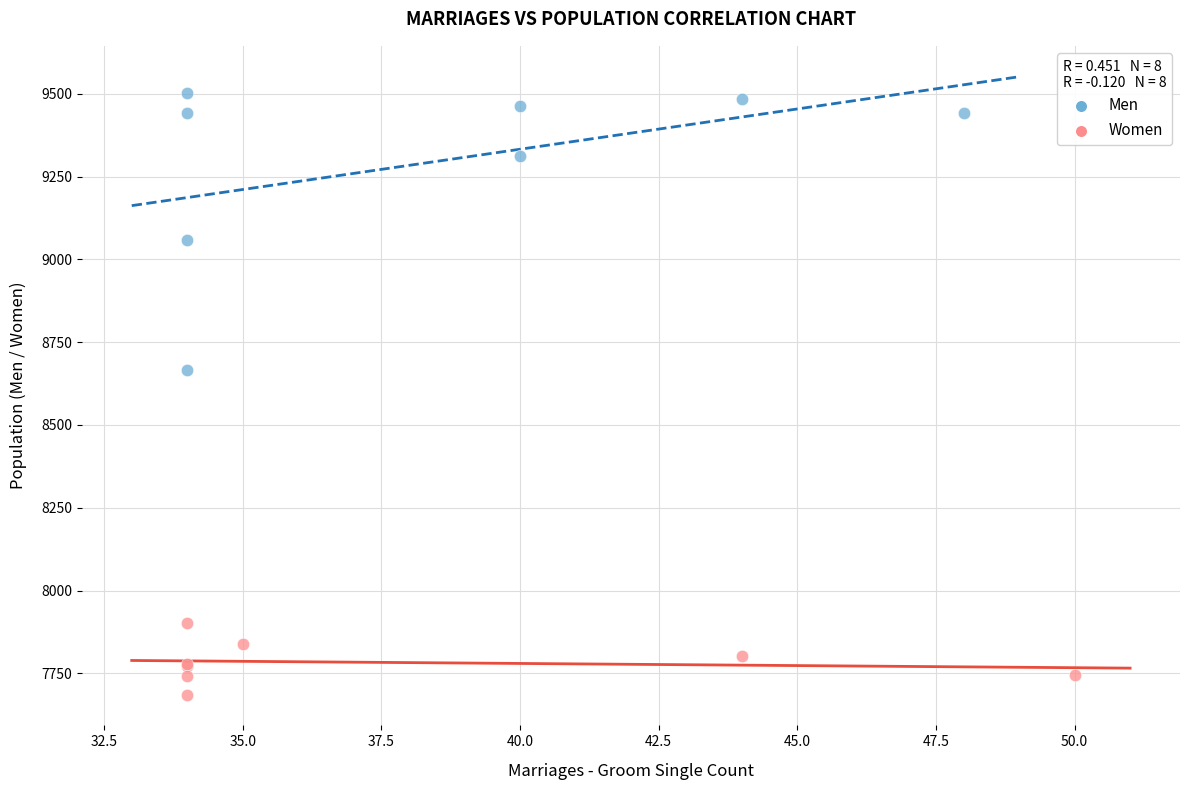

Which series has the widest spread of Y values?

Men